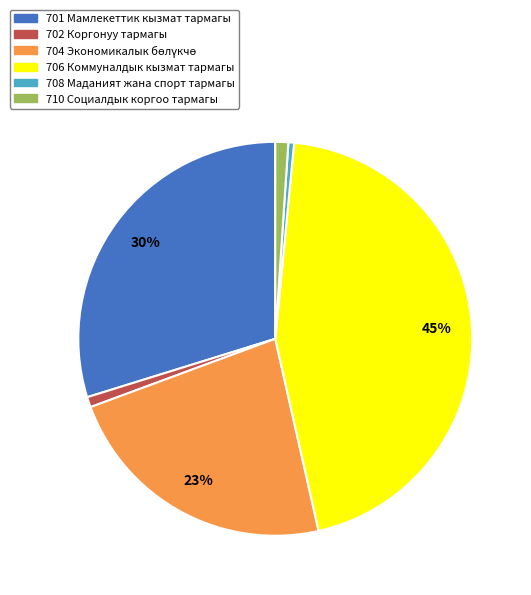

The 702 Коргонуу тармагы slice represents 11% of the pie. True or false?

False